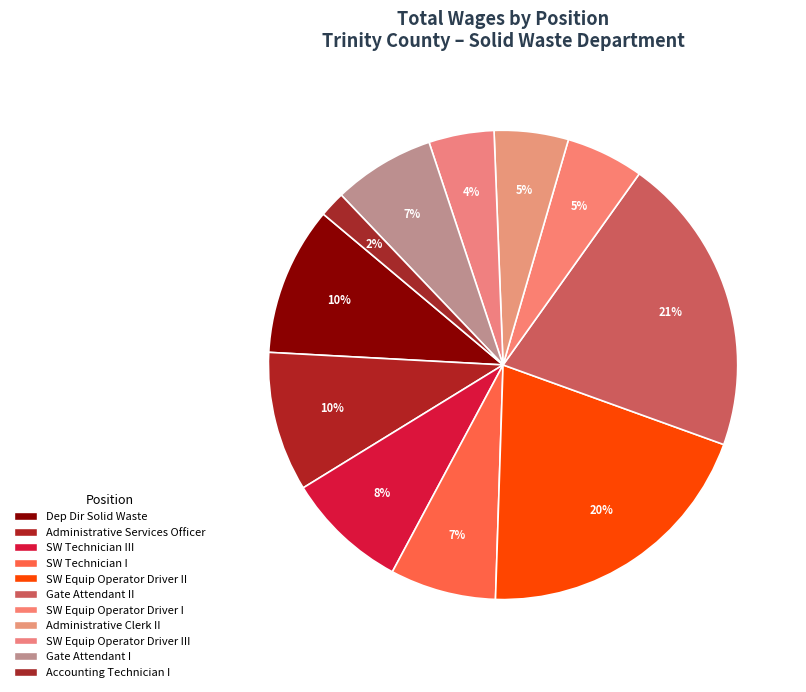

To the nearest percent, what is the average slice percentage?

9%